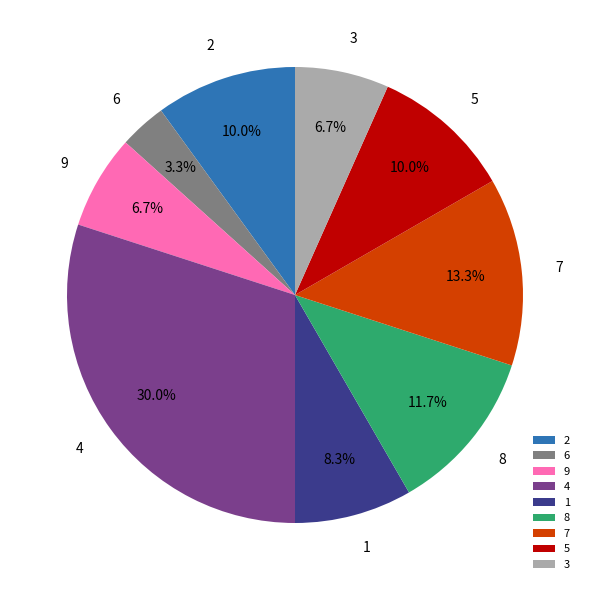

Does any single category account for the majority?

No